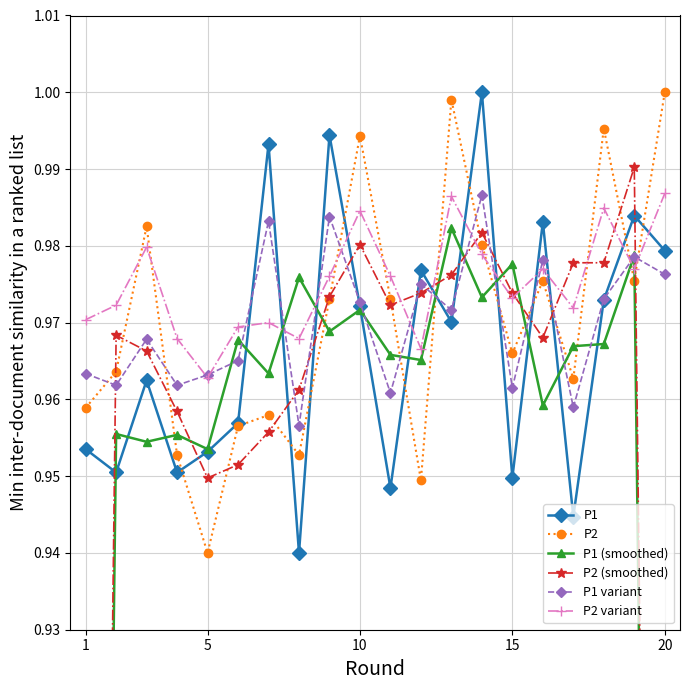

Which category has the lowest value in the P2 series?

5